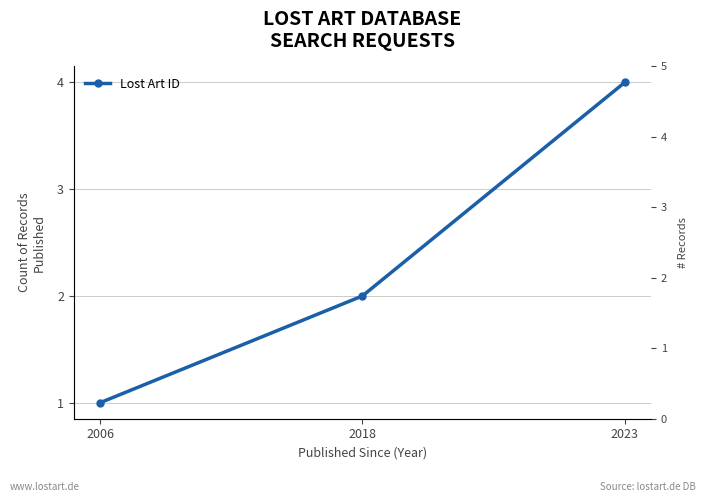

Where is the data nearest to the value 2?

2018